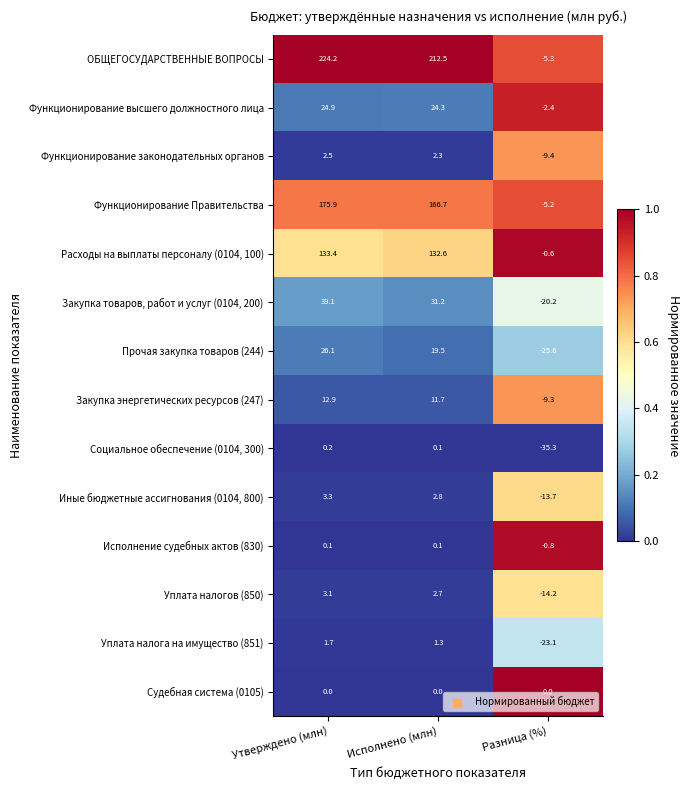

What is the approximate value of Расходы на выплаты персоналу (0104, 100) at Утверждено (млн)?

133.4